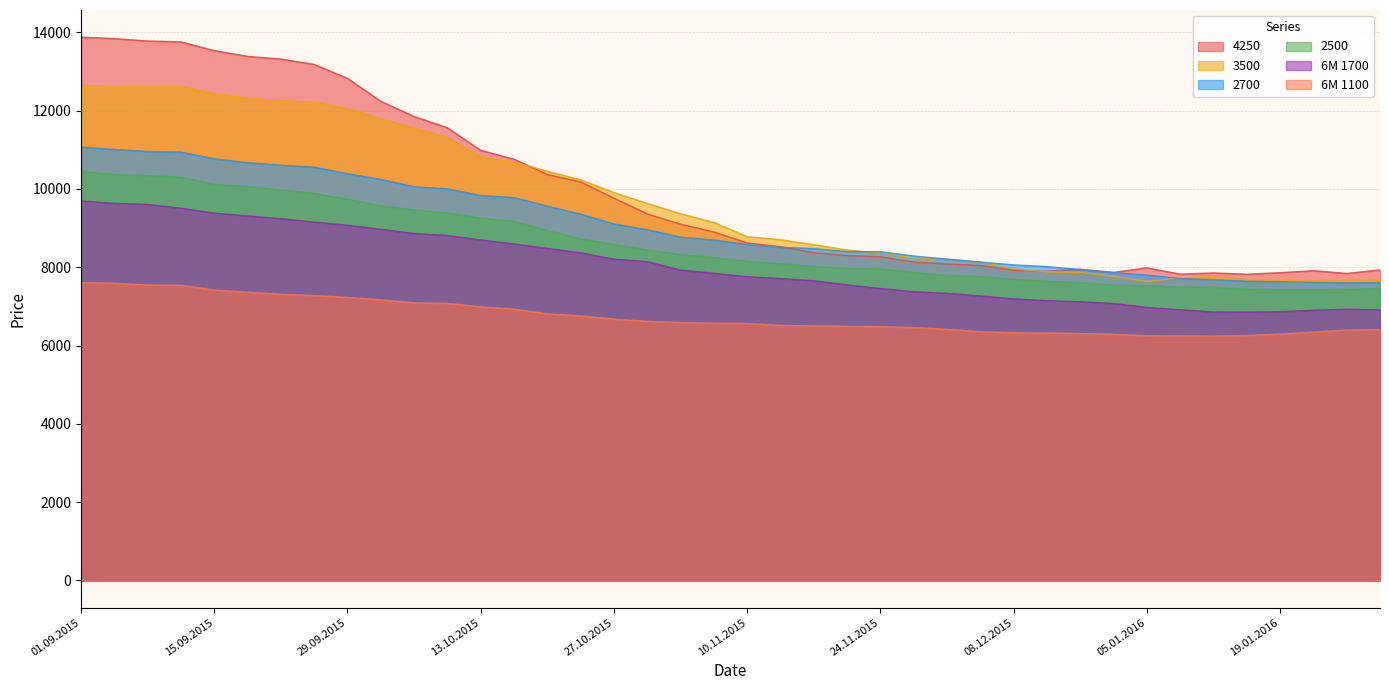

Reading right to left, transcribe all the data shown in this chart.

3500: 28.01.2016=7674	26.01.2016=7663	21.01.2016=7657	19.01.2016=7671	14.01.2016=7692	12.01.2016=7764	07.01.2016=7731	05.01.2016=7636	17.12.2015=7769	15.12.2015=7871	10.12.2015=7885	08.12.2015=7963	03.12.2015=8134	01.12.2015=8208	26.11.2015=8235	24.11.2015=8363	19.11.2015=8442	17.11.2015=8576	12.11.2015=8705	10.11.2015=8781	05.11.2015=9147	03.11.2015=9367	29.10.2015=9632	27.10.2015=9909	22.10.2015=10235	20.10.2015=10454	15.10.2015=10687	13.10.2015=10829	08.10.2015=11318	06.10.2015=11554	01.10.2015=11797	29.09.2015=12053	24.09.2015=12223	22.09.2015=12256	17.09.2015=12318	15.09.2015=12446	10.09.2015=12613	08.09.2015=12609	03.09.2015=12619	01.09.2015=12658
2700: 28.01.2016=7608	26.01.2016=7603	21.01.2016=7614	19.01.2016=7632	14.01.2016=7643	12.01.2016=7682	07.01.2016=7713	05.01.2016=7803	17.12.2015=7862	15.12.2015=7941	10.12.2015=8018	08.12.2015=8061	03.12.2015=8133	01.12.2015=8207	26.11.2015=8288	24.11.2015=8398	19.11.2015=8400	17.11.2015=8478	12.11.2015=8508	10.11.2015=8584	05.11.2015=8695	03.11.2015=8770	29.10.2015=8960	27.10.2015=9107	22.10.2015=9358	20.10.2015=9562	15.10.2015=9781	13.10.2015=9833	08.10.2015=10005	06.10.2015=10057	01.10.2015=10247	29.09.2015=10390	24.09.2015=10557	22.09.2015=10608	17.09.2015=10672	15.09.2015=10771	10.09.2015=10943	08.09.2015=10959	03.09.2015=11011	01.09.2015=11070
4250: 28.01.2016=7933	26.01.2016=7842	21.01.2016=7913	19.01.2016=7862	14.01.2016=7823	12.01.2016=7855	07.01.2016=7825	05.01.2016=7986	17.12.2015=7870	15.12.2015=7949	10.12.2015=7901	08.12.2015=7923	03.12.2015=8045	01.12.2015=8086	26.11.2015=8132	24.11.2015=8269	19.11.2015=8301	17.11.2015=8371	12.11.2015=8527	10.11.2015=8622	05.11.2015=8902	03.11.2015=9100	29.10.2015=9363	27.10.2015=9765	22.10.2015=10180	20.10.2015=10371	15.10.2015=10762	13.10.2015=10988	08.10.2015=11565	06.10.2015=11853	01.10.2015=12240	29.09.2015=12827	24.09.2015=13183	22.09.2015=13321	17.09.2015=13389	15.09.2015=13535	10.09.2015=13759	08.09.2015=13781	03.09.2015=13842	01.09.2015=13879
6M 1100: 28.01.2016=6410	26.01.2016=6395	21.01.2016=6345	19.01.2016=6294	14.01.2016=6258	12.01.2016=6242	07.01.2016=6247	05.01.2016=6253	17.12.2015=6288	15.12.2015=6308	10.12.2015=6322	08.12.2015=6325	03.12.2015=6357	01.12.2015=6415	26.11.2015=6462	24.11.2015=6482	19.11.2015=6493	17.11.2015=6501	12.11.2015=6516	10.11.2015=6564	05.11.2015=6567	03.11.2015=6589	29.10.2015=6619	27.10.2015=6675	22.10.2015=6760	20.10.2015=6810	15.10.2015=6932	13.10.2015=6989	08.10.2015=7079	06.10.2015=7091	01.10.2015=7169	29.09.2015=7229	24.09.2015=7279	22.09.2015=7310	17.09.2015=7365	15.09.2015=7418	10.09.2015=7542	08.09.2015=7545	03.09.2015=7592	01.09.2015=7610
2500: 28.01.2016=7449	26.01.2016=7436	21.01.2016=7428	19.01.2016=7428	14.01.2016=7438	12.01.2016=7487	07.01.2016=7496	05.01.2016=7525	17.12.2015=7545	15.12.2015=7607	10.12.2015=7641	08.12.2015=7693	03.12.2015=7765	01.12.2015=7790	26.11.2015=7868	24.11.2015=7953	19.11.2015=7968	17.11.2015=8022	12.11.2015=8089	10.11.2015=8154	05.11.2015=8248	03.11.2015=8321	29.10.2015=8443	27.10.2015=8583	22.10.2015=8726	20.10.2015=8941	15.10.2015=9169	13.10.2015=9256	08.10.2015=9388	06.10.2015=9467	01.10.2015=9572	29.09.2015=9738	24.09.2015=9888	22.09.2015=9971	17.09.2015=10069	15.09.2015=10116	10.09.2015=10302	08.09.2015=10341	03.09.2015=10371	01.09.2015=10450
6M 1700: 28.01.2016=6914	26.01.2016=6929	21.01.2016=6902	19.01.2016=6865	14.01.2016=6855	12.01.2016=6859	07.01.2016=6914	05.01.2016=6974	17.12.2015=7075	15.12.2015=7119	10.12.2015=7147	08.12.2015=7193	03.12.2015=7267	01.12.2015=7336	26.11.2015=7375	24.11.2015=7458	19.11.2015=7551	17.11.2015=7655	12.11.2015=7712	10.11.2015=7759	05.11.2015=7846	03.11.2015=7929	29.10.2015=8144	27.10.2015=8206	22.10.2015=8370	20.10.2015=8482	15.10.2015=8597	13.10.2015=8698	08.10.2015=8813	06.10.2015=8863	01.10.2015=8970	29.09.2015=9074	24.09.2015=9155	22.09.2015=9241	17.09.2015=9310	15.09.2015=9384	10.09.2015=9509	08.09.2015=9607	03.09.2015=9633	01.09.2015=9695